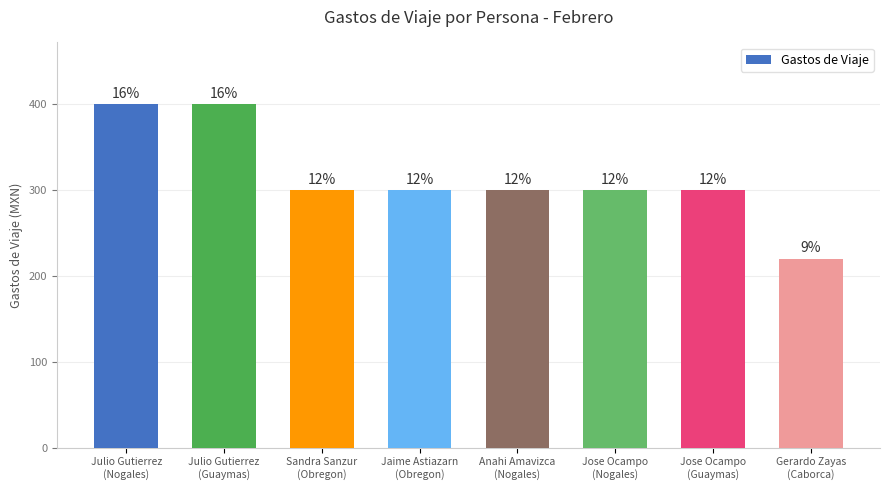

Count the values in the range 300 to 400.

7